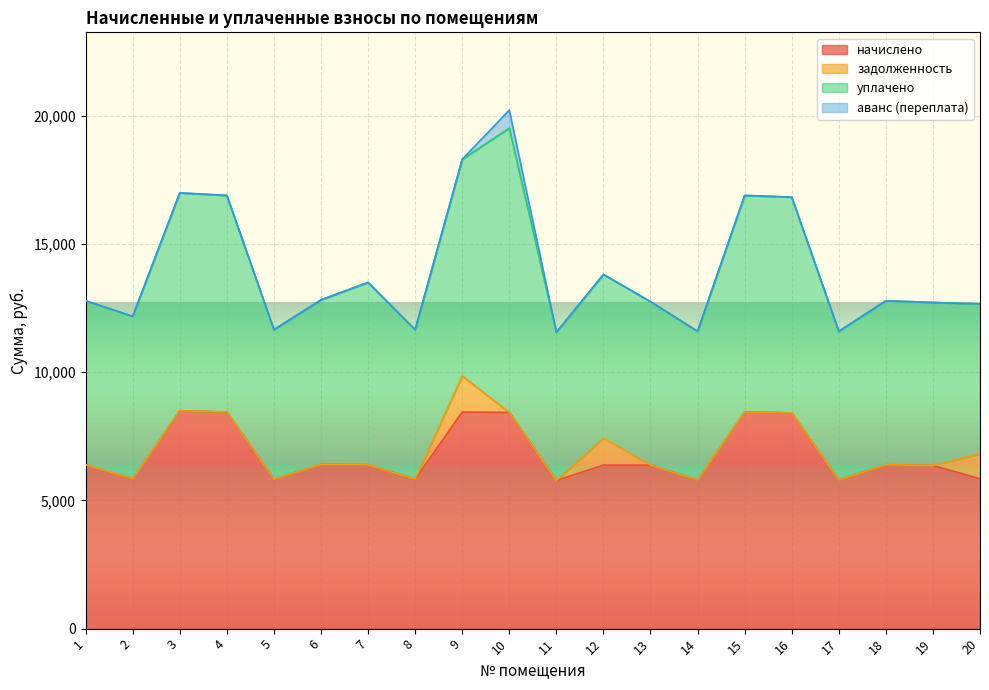

What is the total value across all series at 11?

11558.9